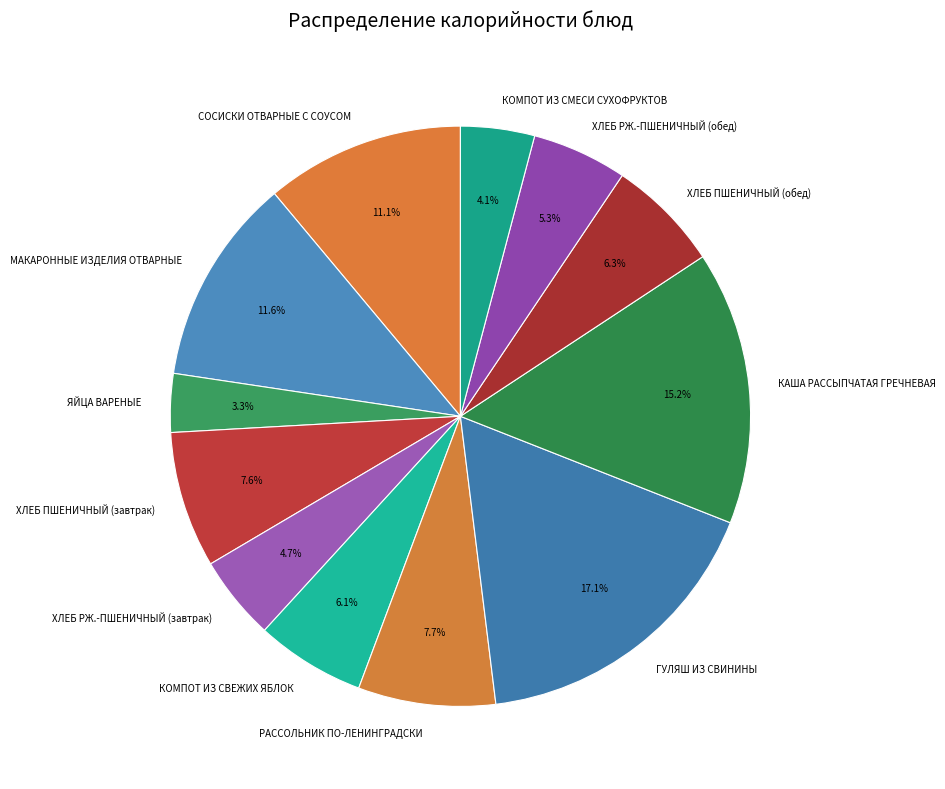

To the nearest percent, what is the difference between the КОМПОТ ИЗ СВЕЖИХ ЯБЛОК and КАША РАССЫПЧАТАЯ ГРЕЧНЕВАЯ slice percentages?

9%